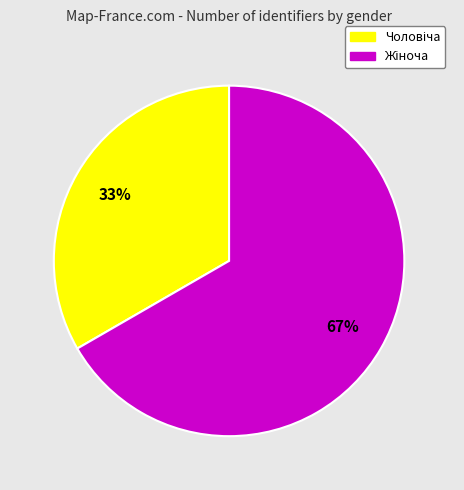

Does any single category account for the majority?

Yes